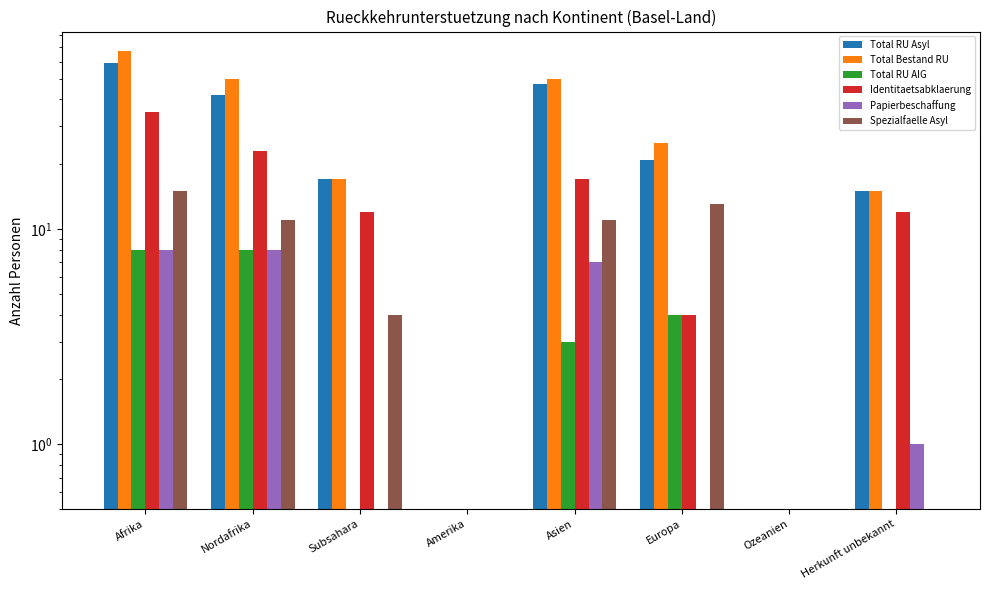

What is the maximum value shown in the chart?

67